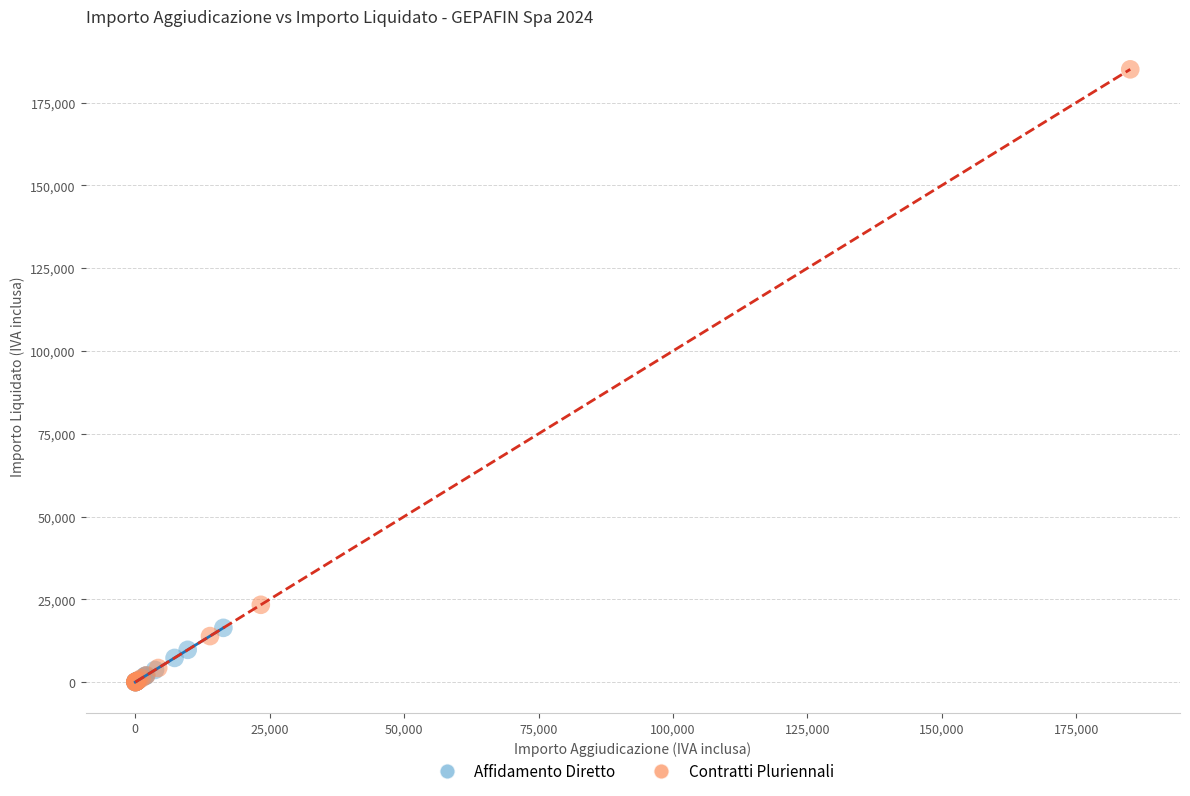

Which series reaches the maximum Y coordinate?

Contratti Pluriennali